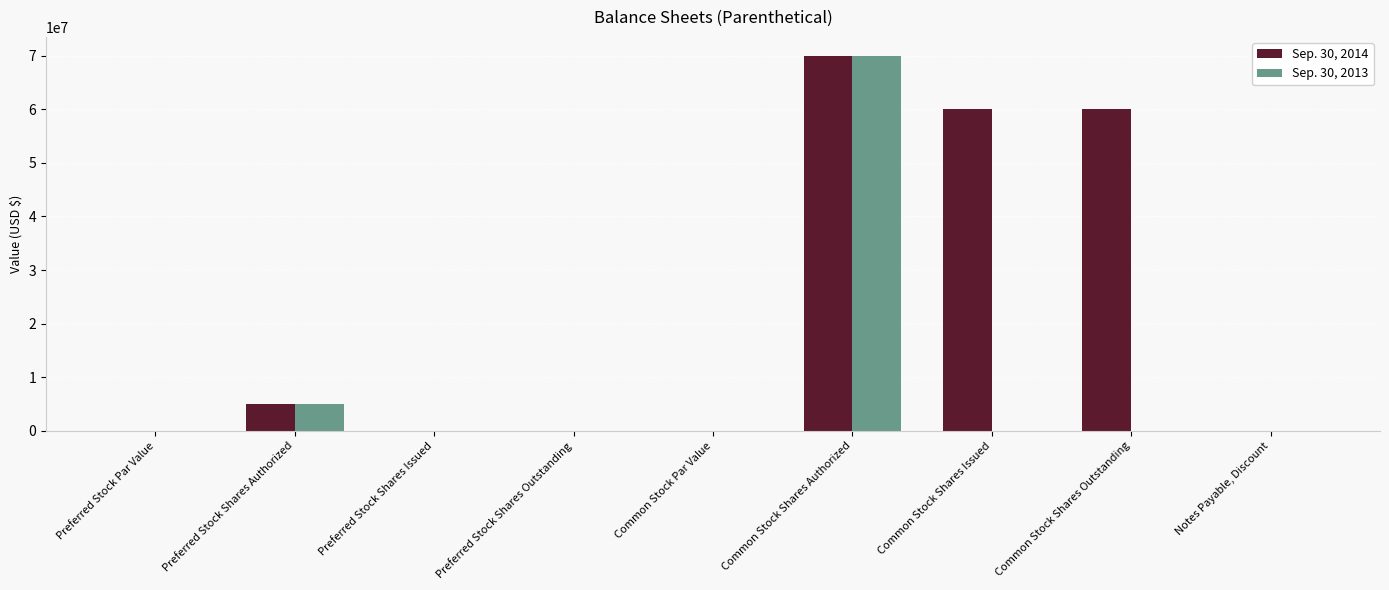

What is the total value across all series at Common Stock Shares Outstanding?

60138223.0